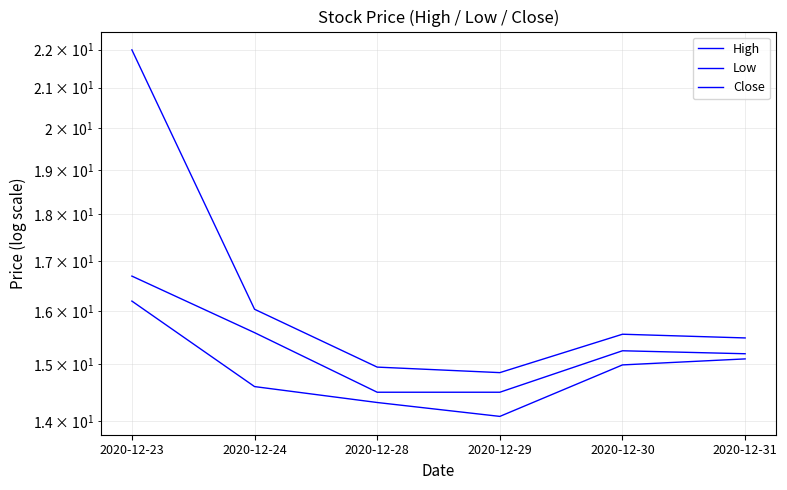

In Close, how many points are higher than both neighbors (excluding endpoints)?

1